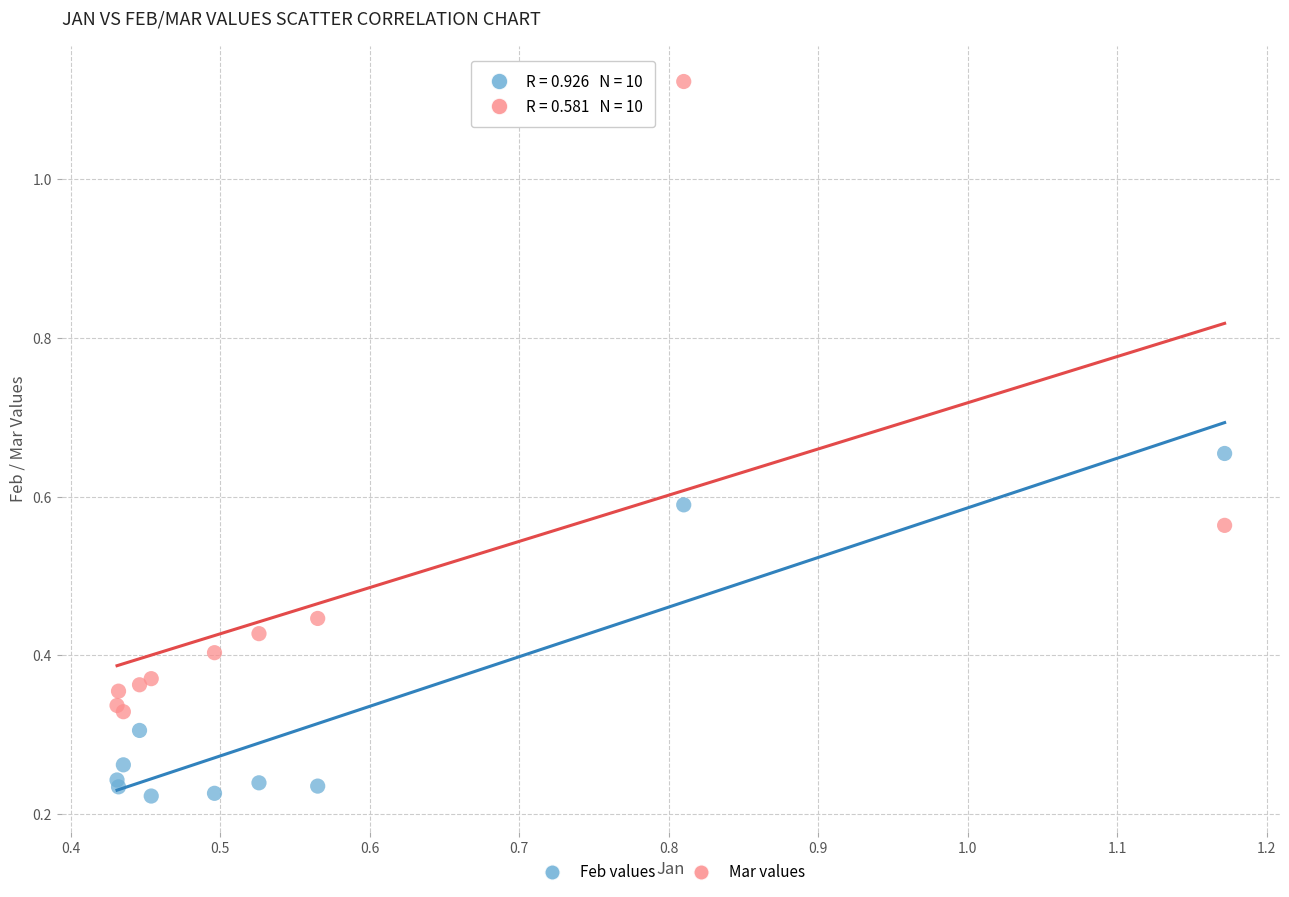

Which series reaches the minimum Y coordinate?

Feb values